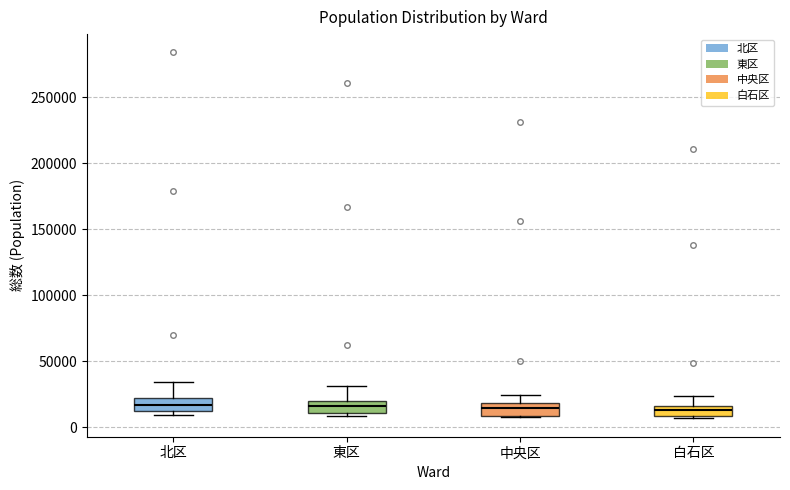

Reading left to right, read every box against the y-axis: the position of its median line, the range the box covers, and the ends of its whiskers. The values are not printed on the chart, so give them approximately, as read against the axis.

北区: median 15000 (inside the box), box 15000 to 20000, whiskers 10000 to 35000
東区: median 15000, box 10000 to 20000, whiskers 10000 (just below the box's lower edge) to 30000
中央区: median 15000, box 10000 to 20000, whiskers 10000 to 25000
白石区: median 15000 (inside the box), box 10000 to 15000, whiskers 5000 to 25000